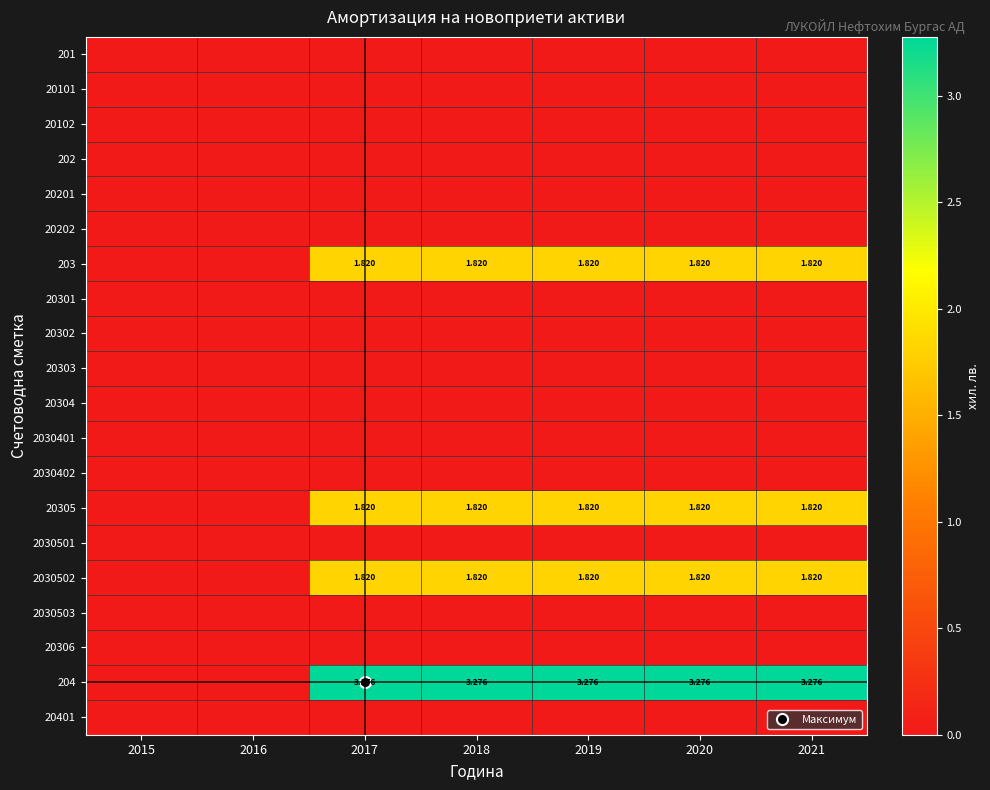

Rank the series at 2015 from highest to lowest value.

201, 20101, 20102, 202, 20201, 20202, 203, 20301, 20302, 20303, 20304, 2030401, 2030402, 20305, 2030501, 2030502, 2030503, 20306, 204, 20401